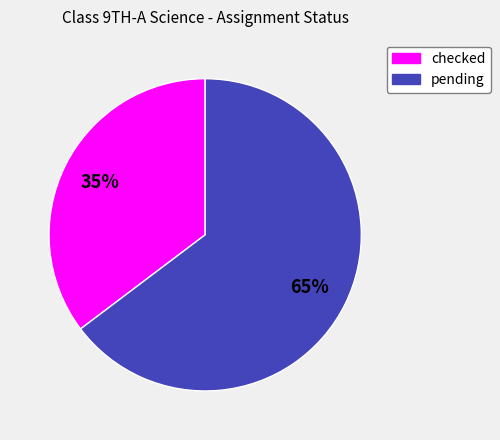

Approximately how many times larger is the value at checked compared to pending?

0.5